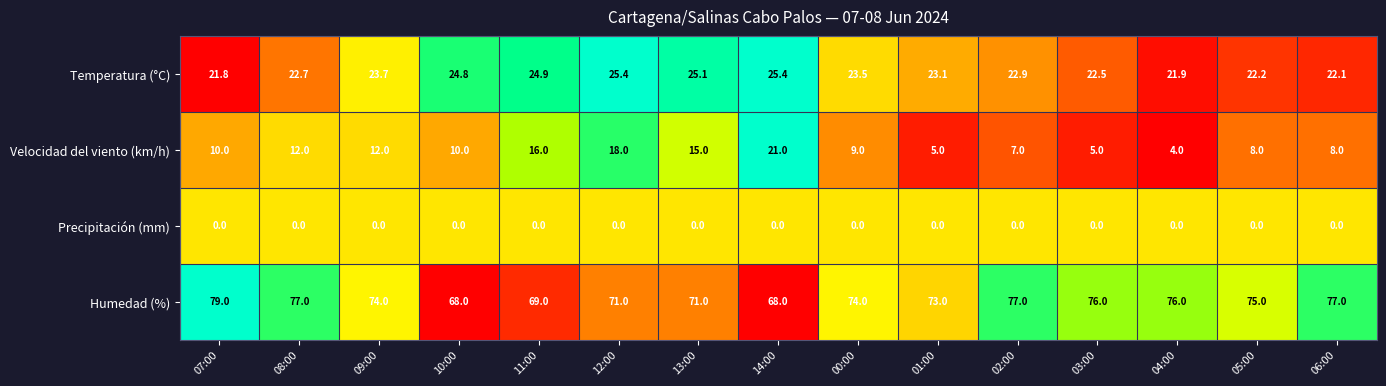

Count the number of categories in the chart.

15